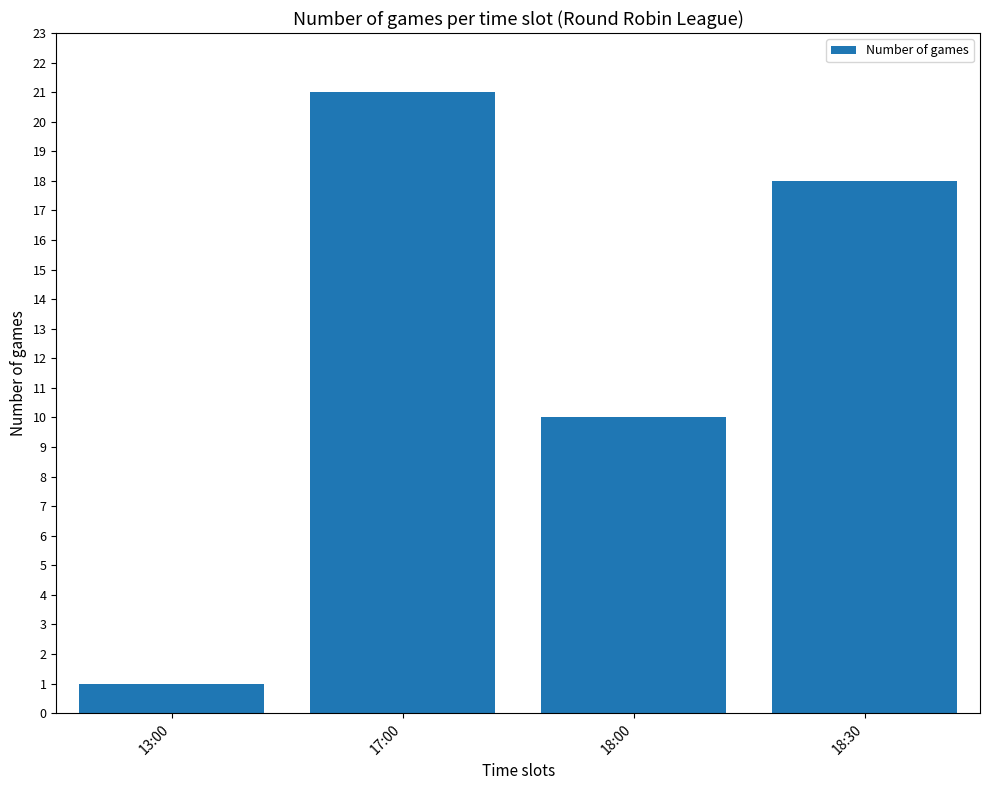

True or false: the data shows 8 at 18:30.

False